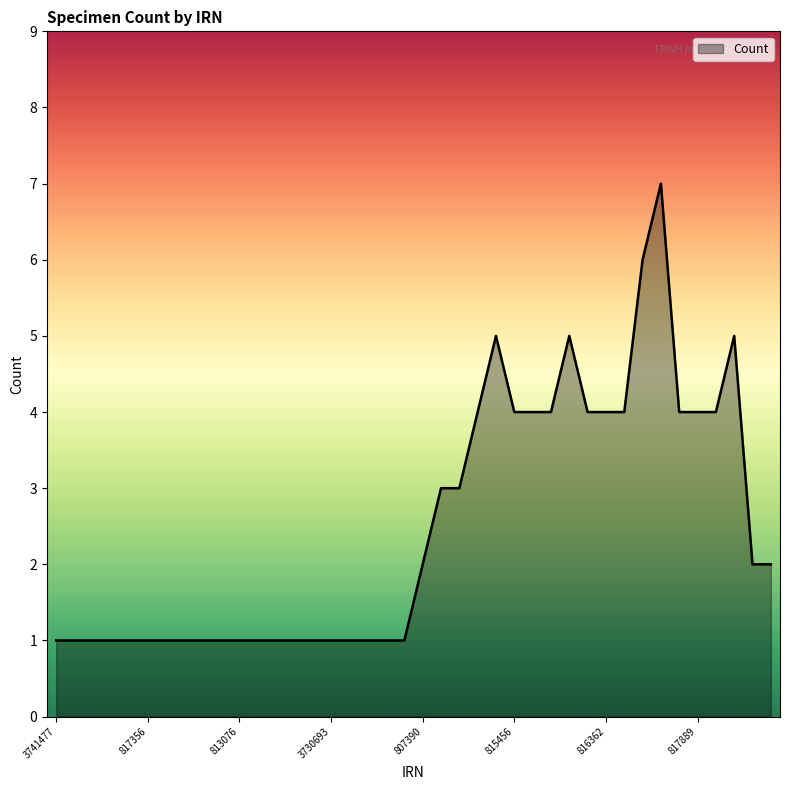

What is the minimum value shown in the chart?

1